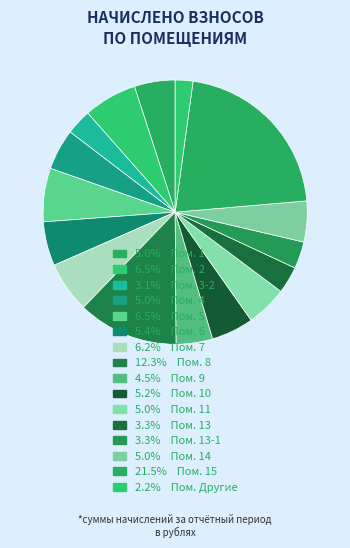

How many slices are in this pie chart?

16